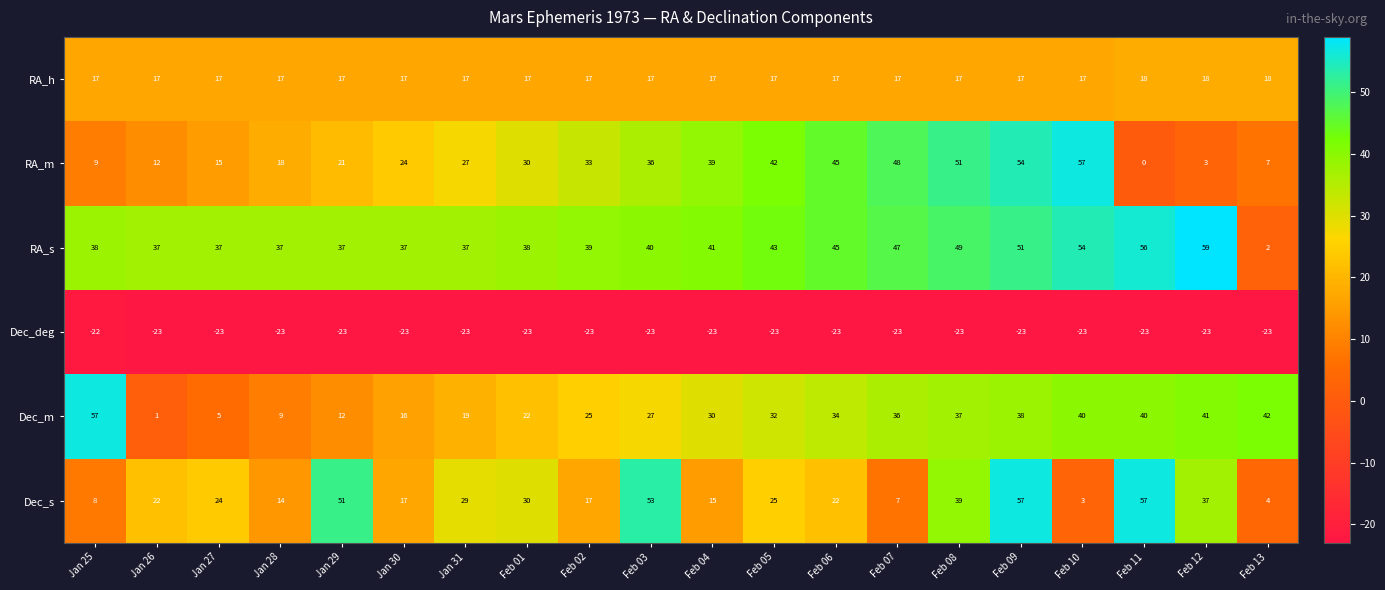

Where is Dec_s nearest to the value 30?

Feb 01